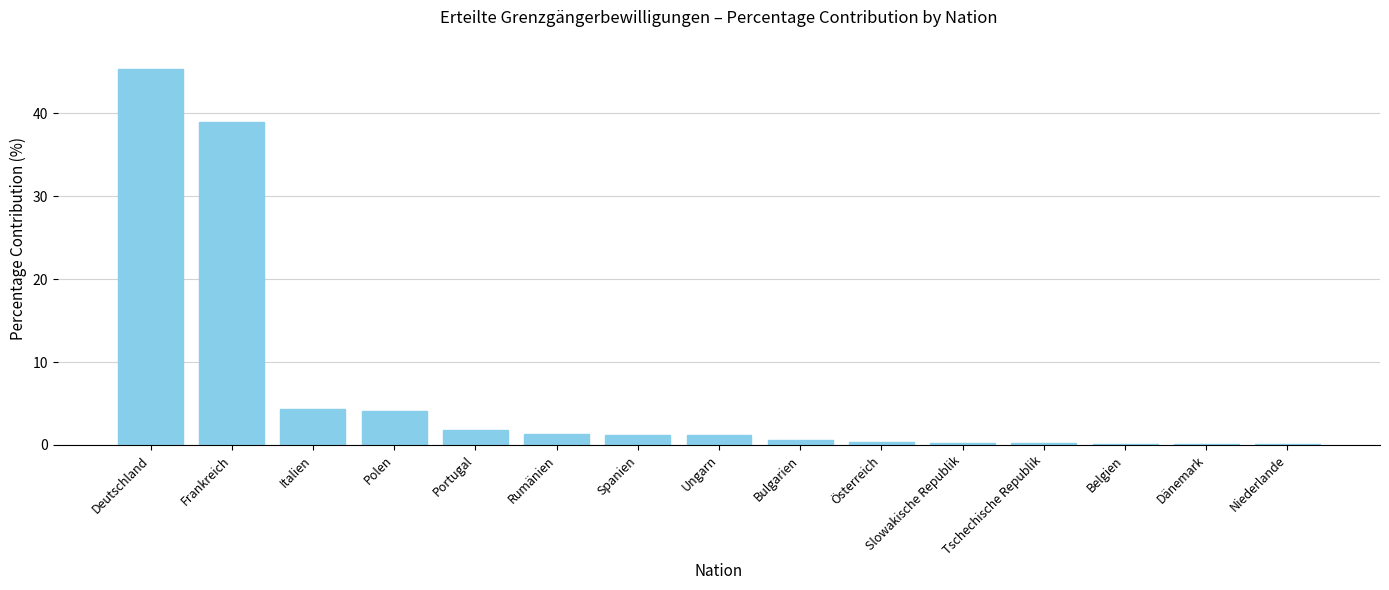

What is the greatest value displayed?

45.3